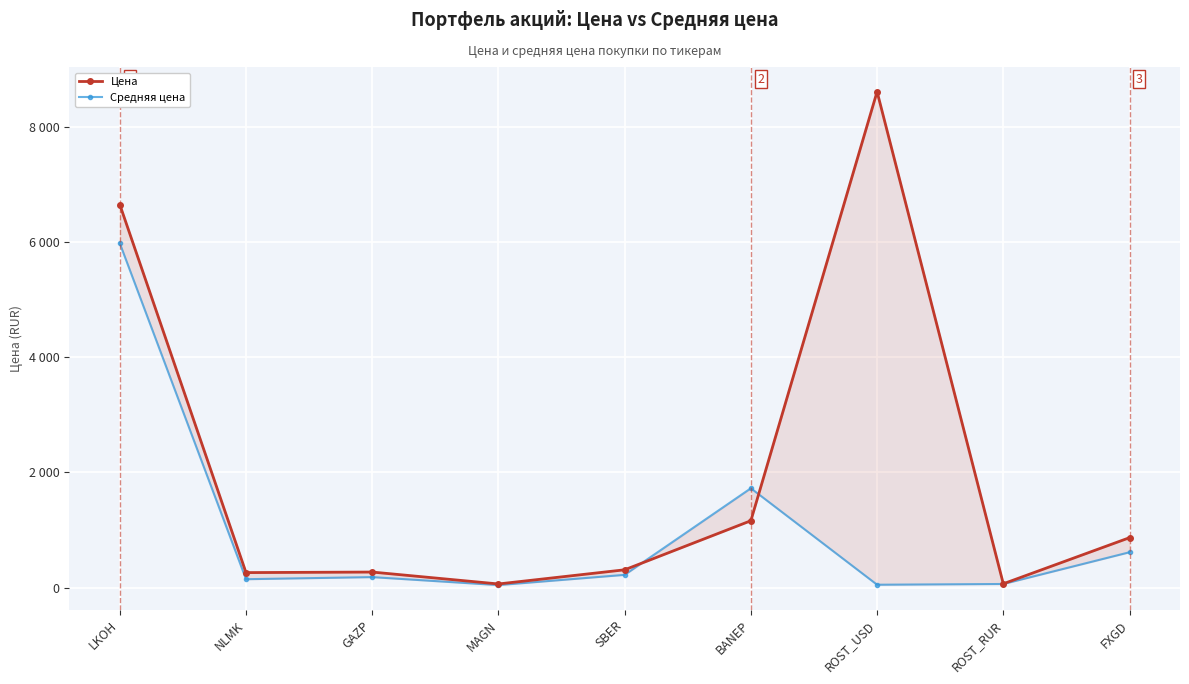

What is the average value of the Средняя цена series?

1002.9